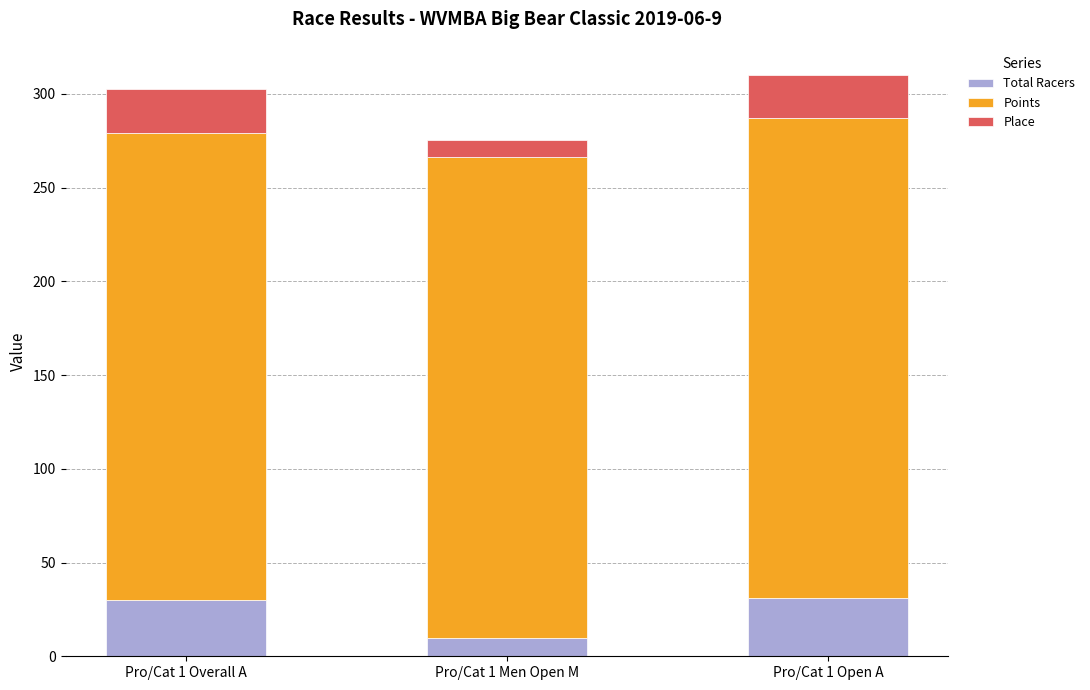

Does the chart contain stacked bars?

Yes